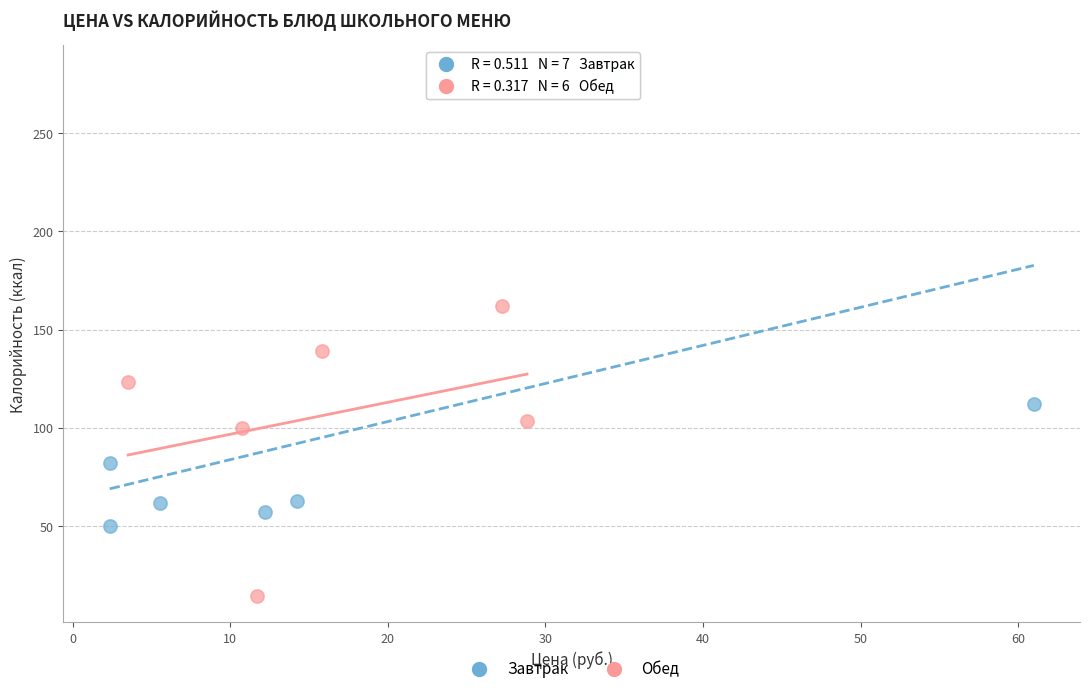

Which series contains the lowest Y value?

Обед